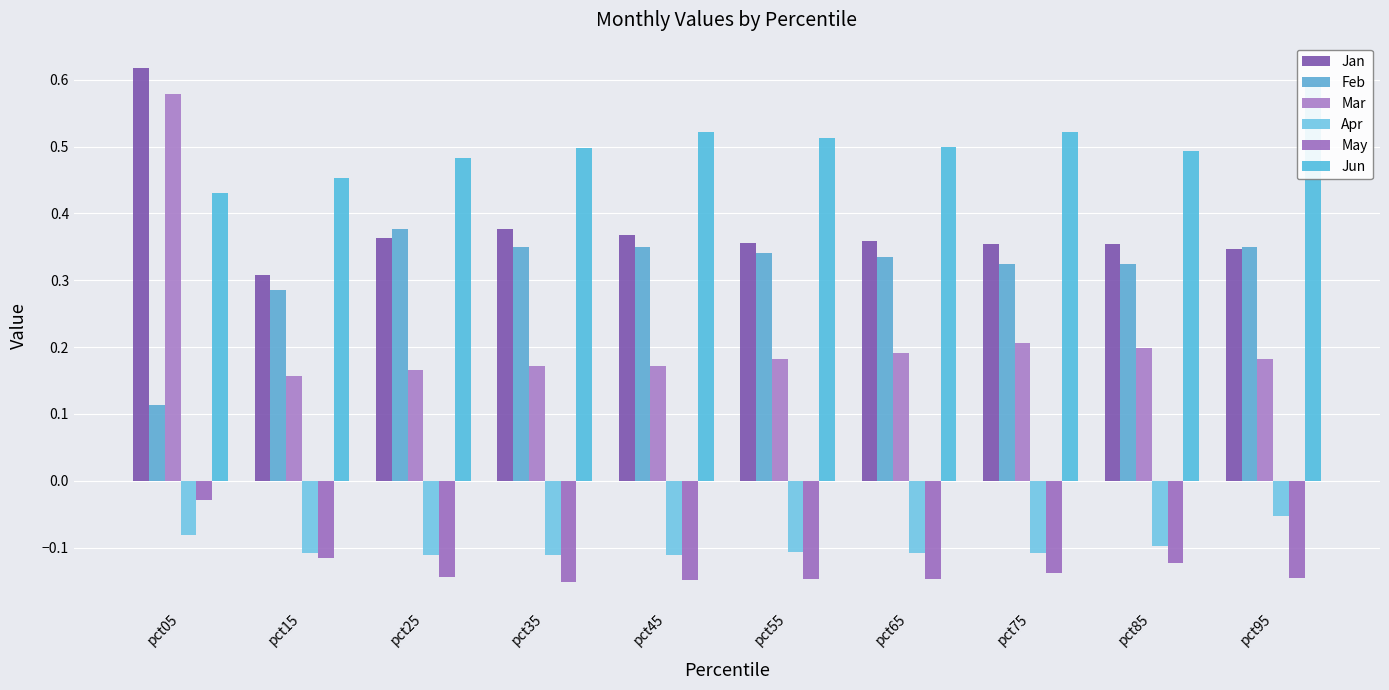

At which category is the sum across all series the highest?

pct05